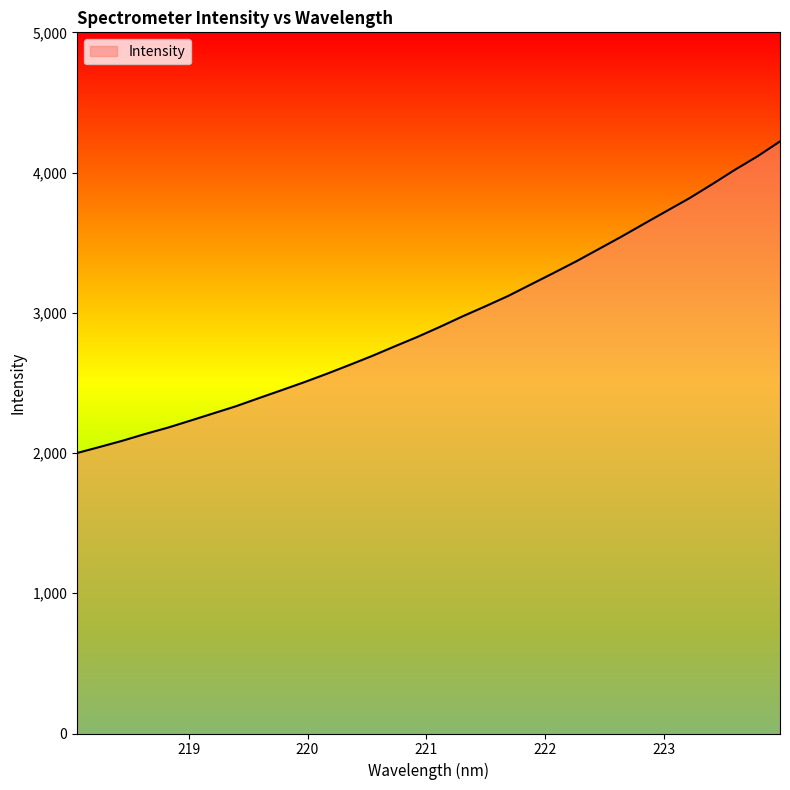

How many lines are shown in the chart?

1